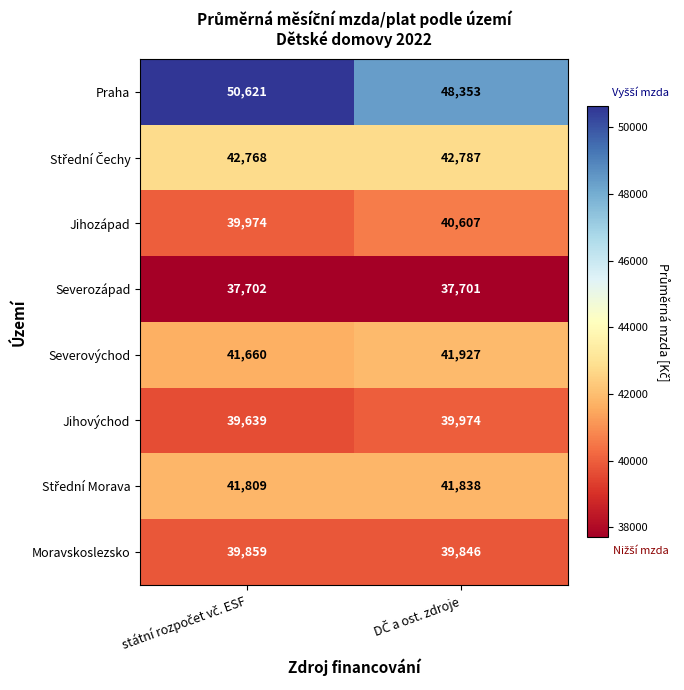

What is the minimum value shown in the chart?

37701